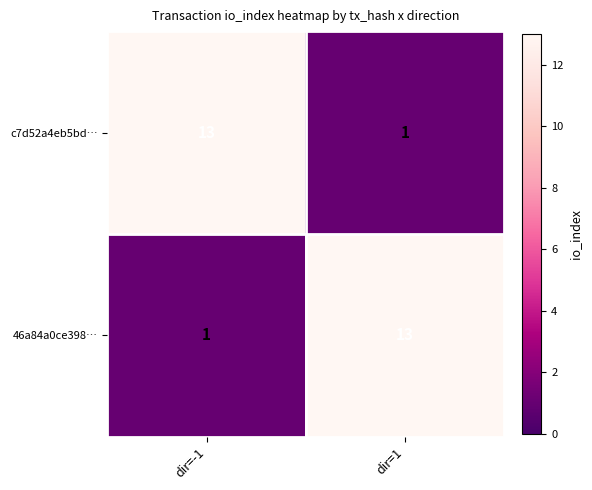

The value of c7d52a4eb5bd… at dir=-1 is 3. True or false?

False